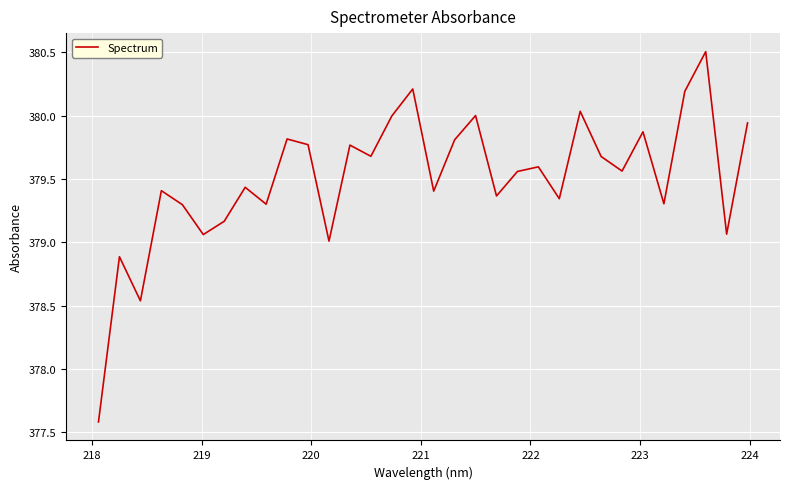

What is the greatest value displayed?

380.5